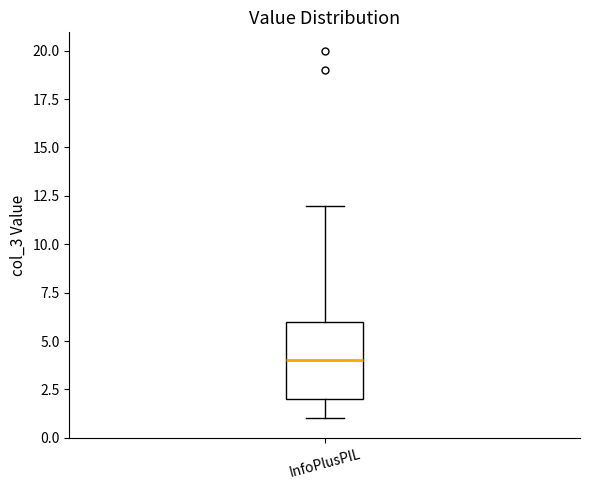

Read this box plot against the y-axis: the position of the median line, the range covered by the box, and the ends of both whiskers. The values are not printed on the chart, so give them approximately, as read against the axis.

median 4, box 2 to 6, whiskers 1 to 12